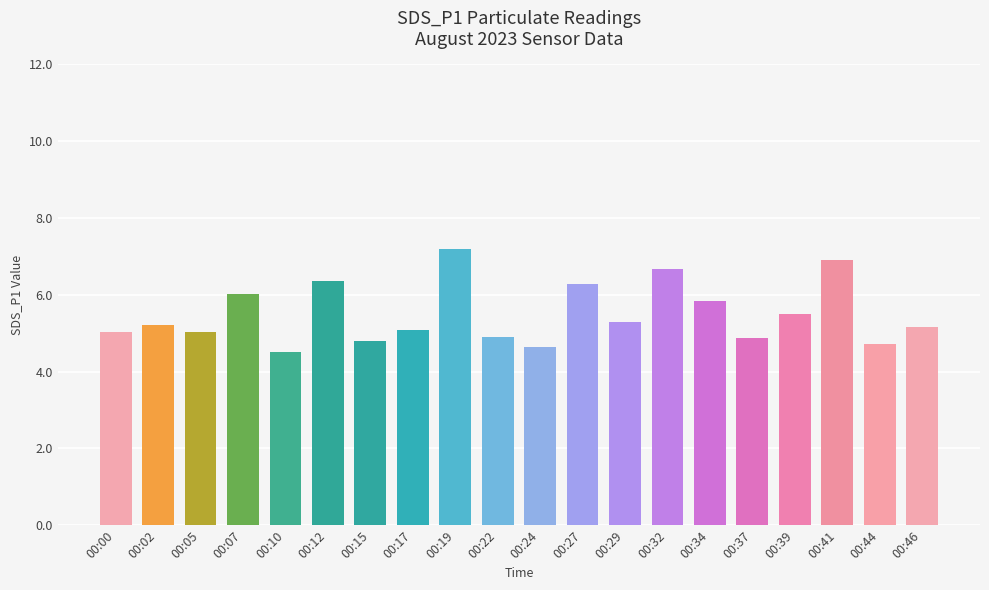

Between 00:32 and 00:29, which is larger?

00:32